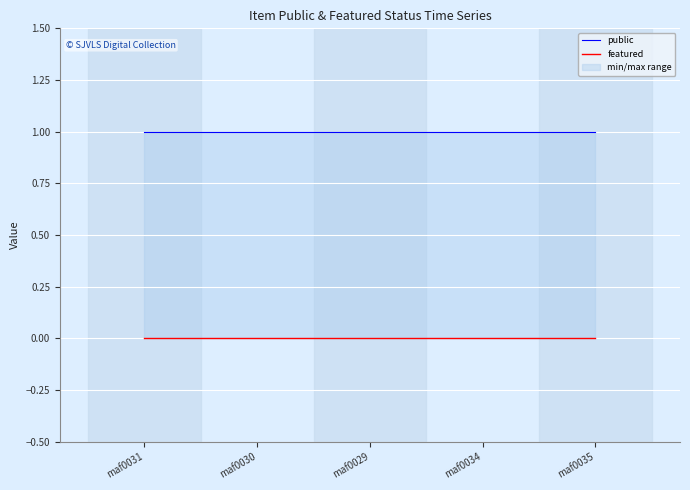

List the labels in order of public value, smallest first.

maf0031, maf0030, maf0029, maf0034, maf0035